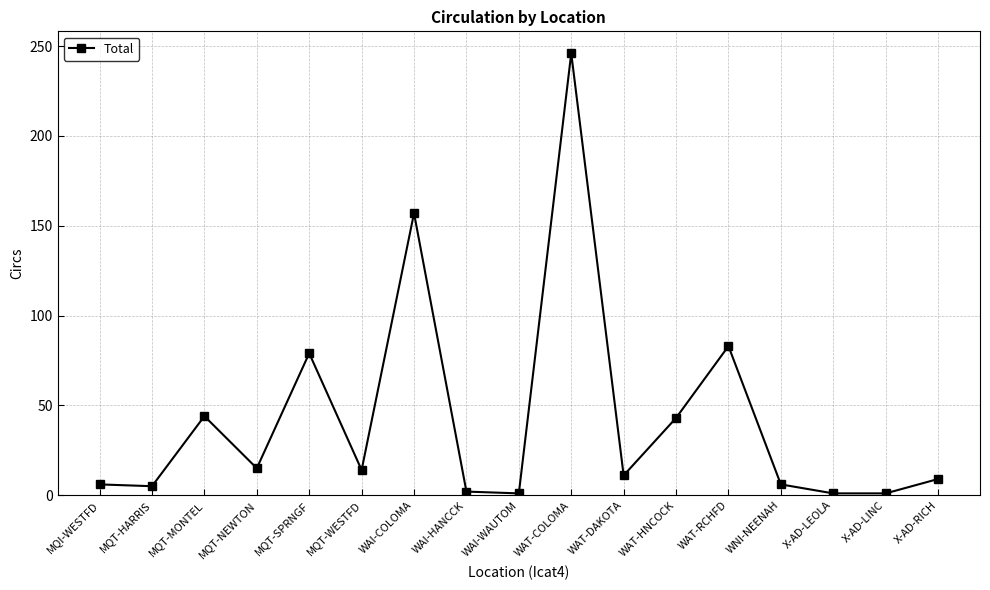

What is the label of the 14th point from the left?

WNI-NEENAH